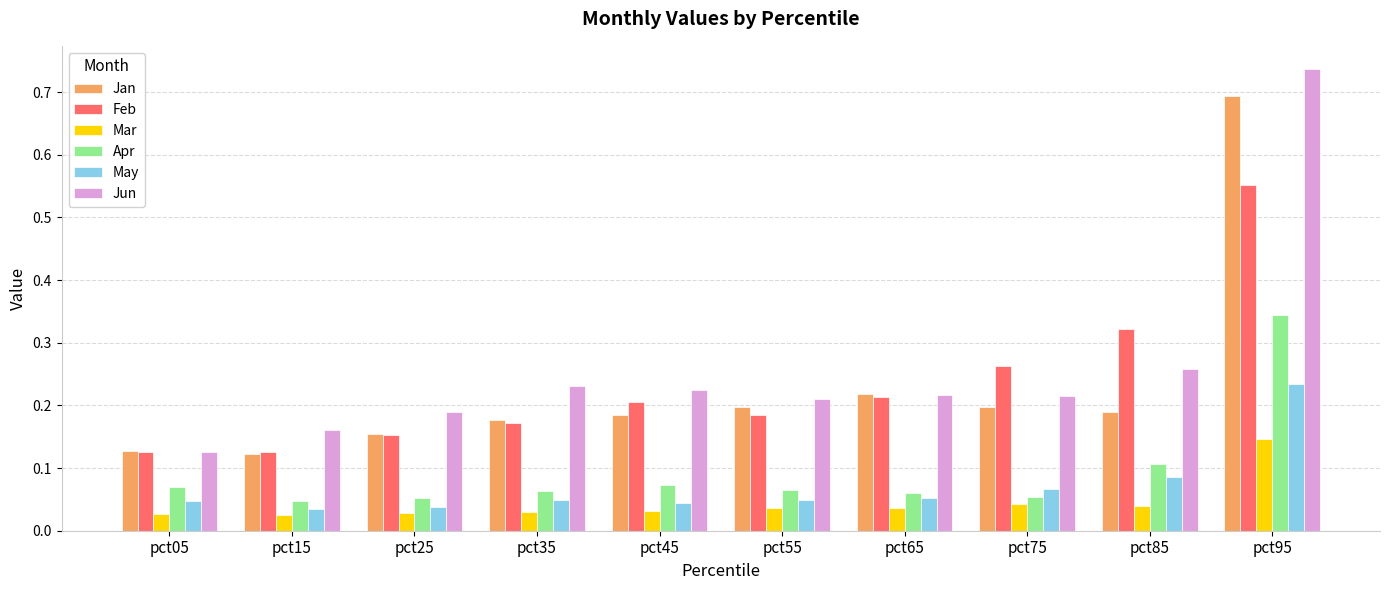

Which category has the lowest value in the Jun series?

pct05